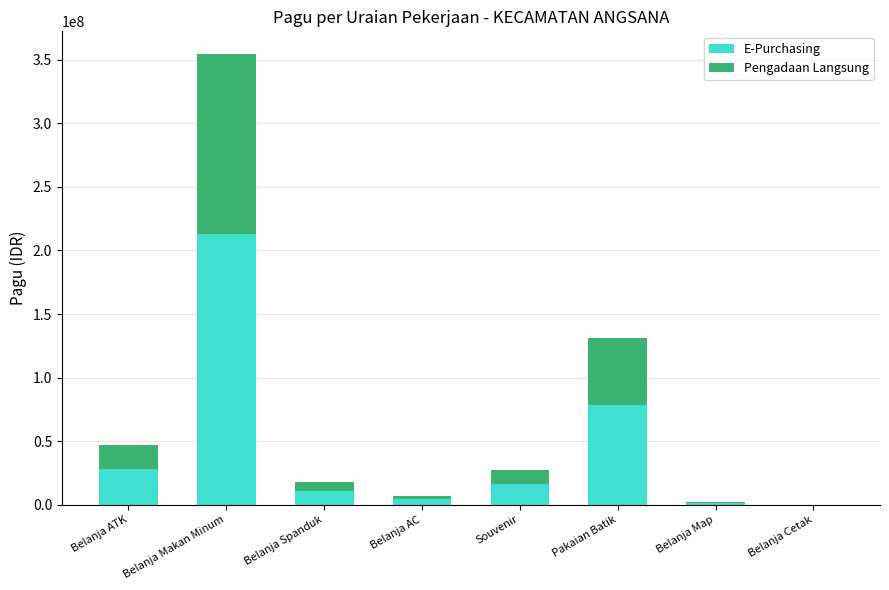

What is the highest value of the E-Purchasing series?

212872440